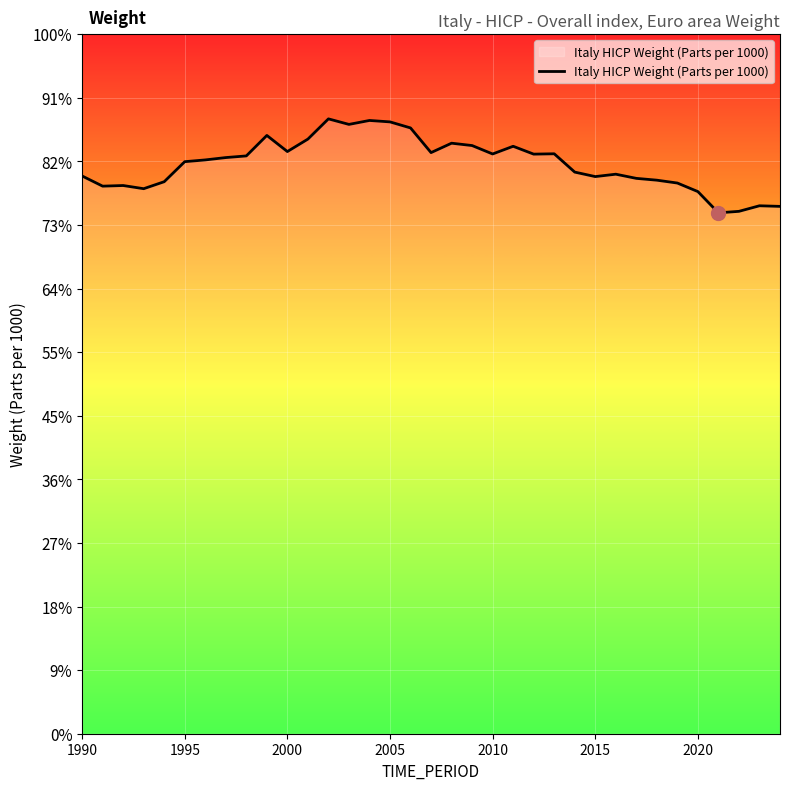

Does the chart have visible grid lines?

Yes